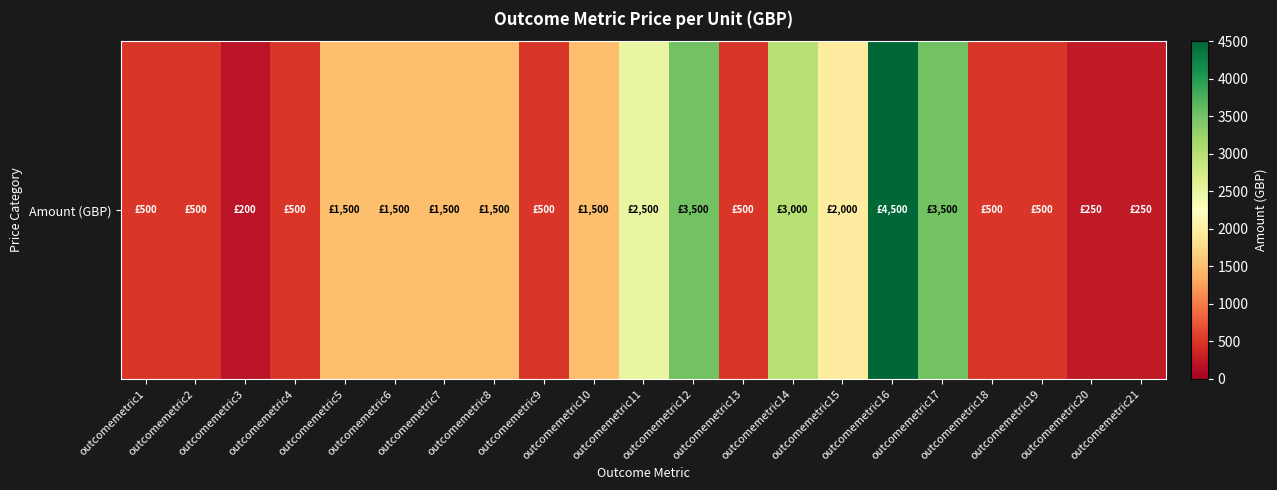

Reading left to right, transcribe all the data shown in this chart.

500	500	200	500	1500	1500	1500	1500	500	1500	2500	3500	500	3000	2000	4500	3500	500	500	250	250